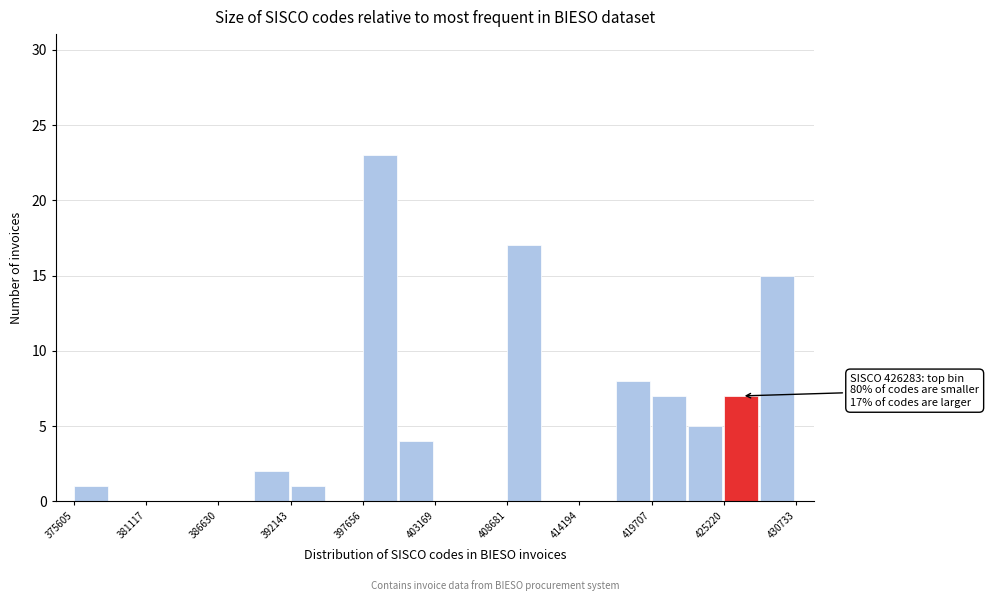

Read against the x-axis, roughly where is the centre of the tallest bar?

399000